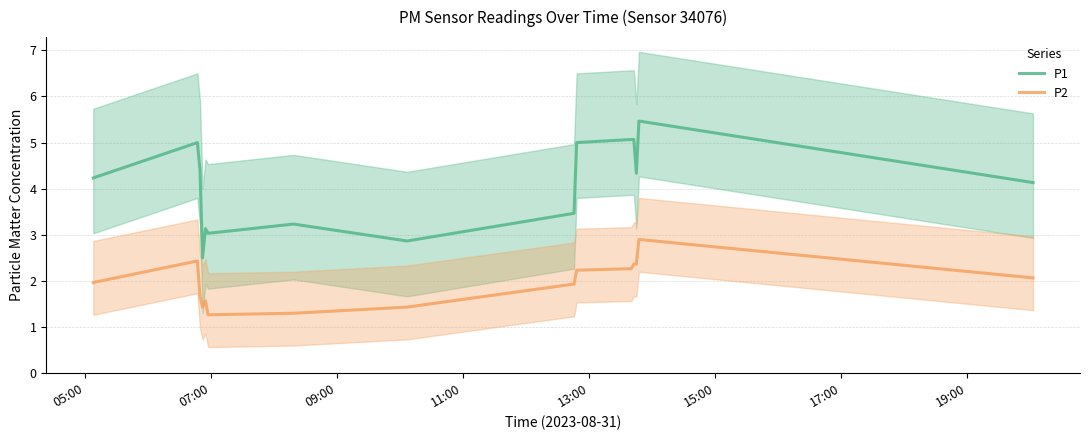

True or false: P2 has more than 2 interior local peaks.

True